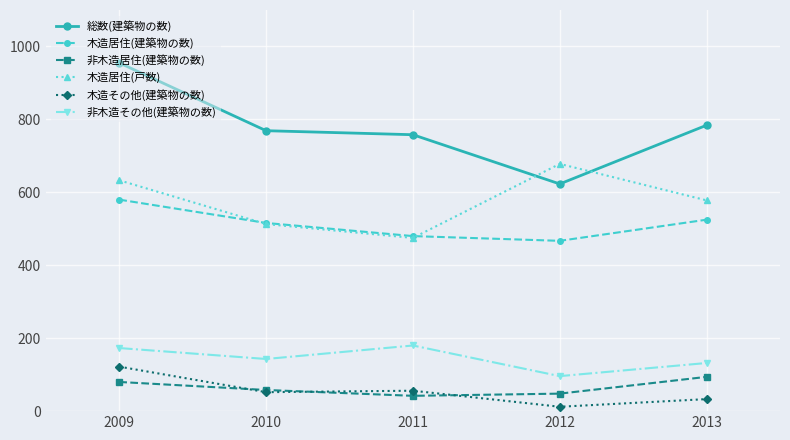

In 総数(建築物の数), how many points are lower than both neighbors (excluding endpoints)?

1